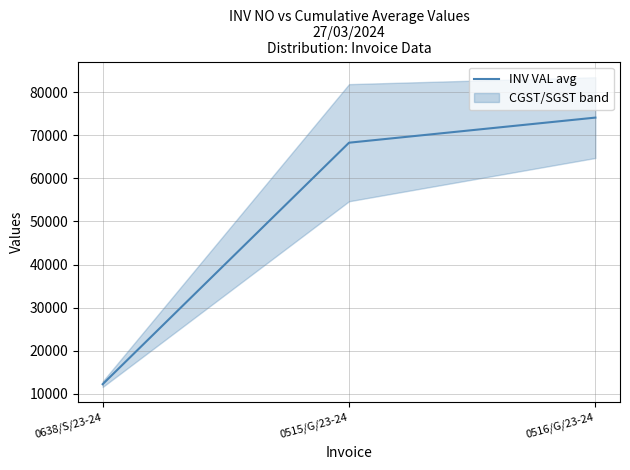

What is the ratio of the value at 0516/G/23-24 to the value at 0638/S/23-24?

6.1